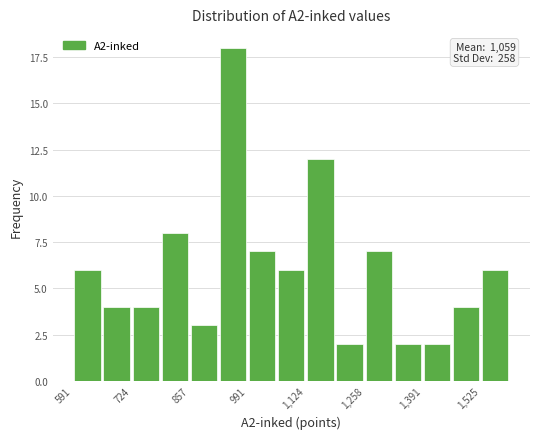

Read against the x-axis, roughly where is the centre of the tallest bar?

960